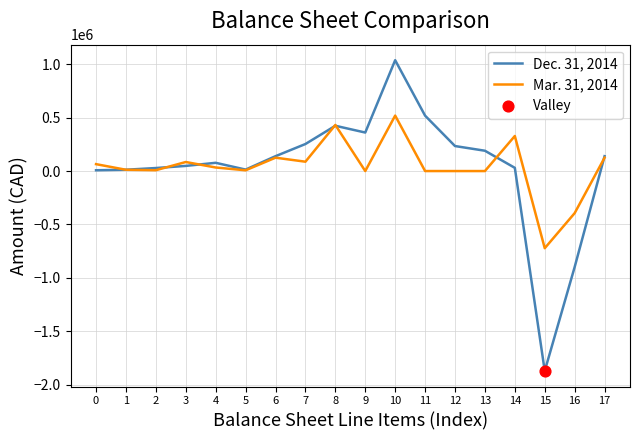

At which category is the sum across all series the highest?

10